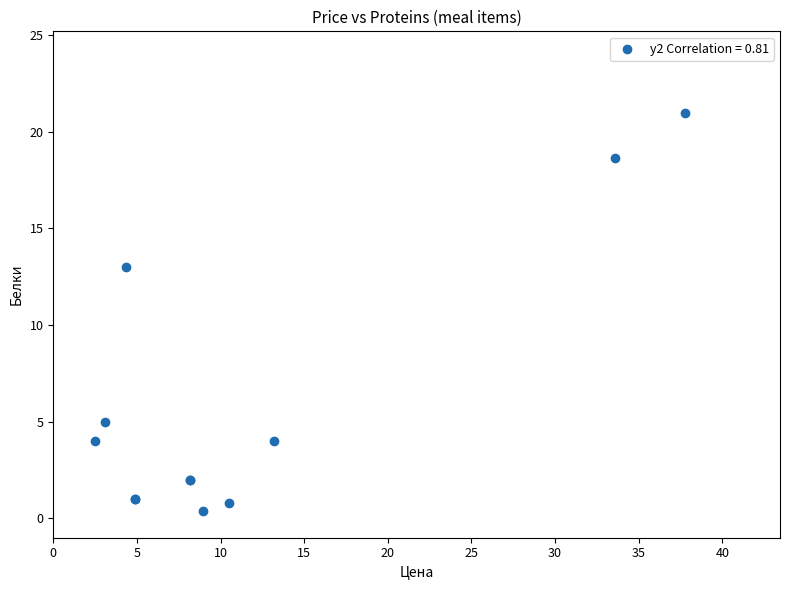

What Y value in the scatter plot is closest to 10?

13.0